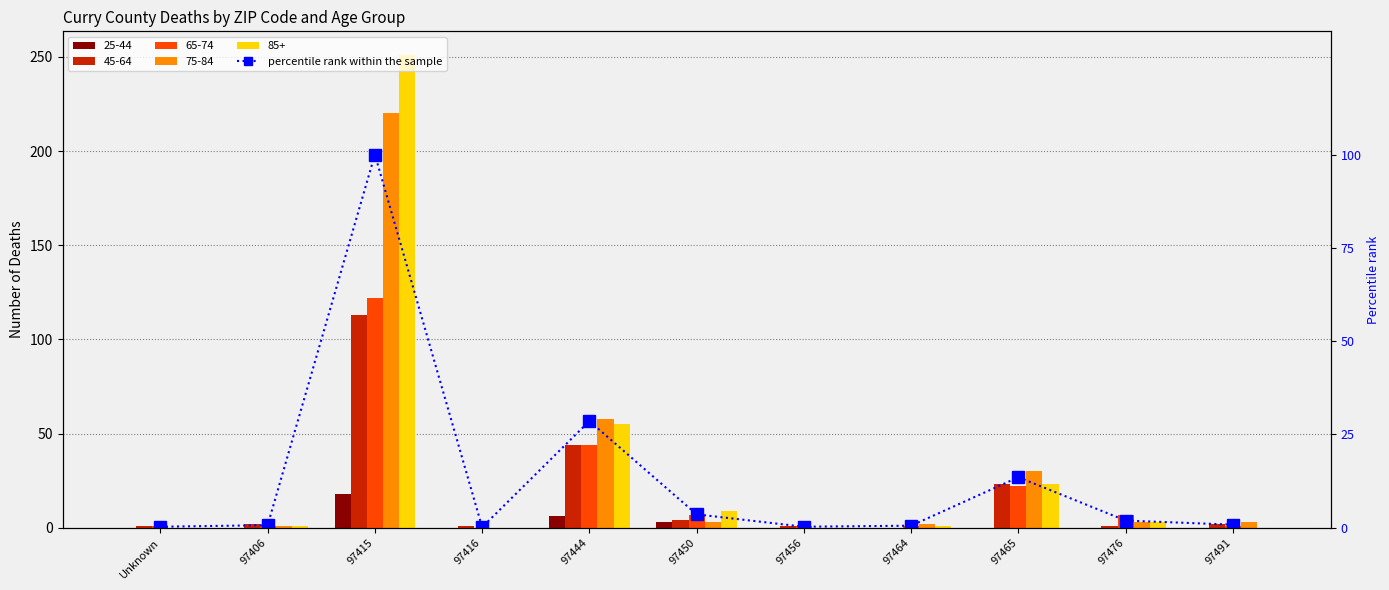

Between 97450 and Unknown, which is larger?

97450